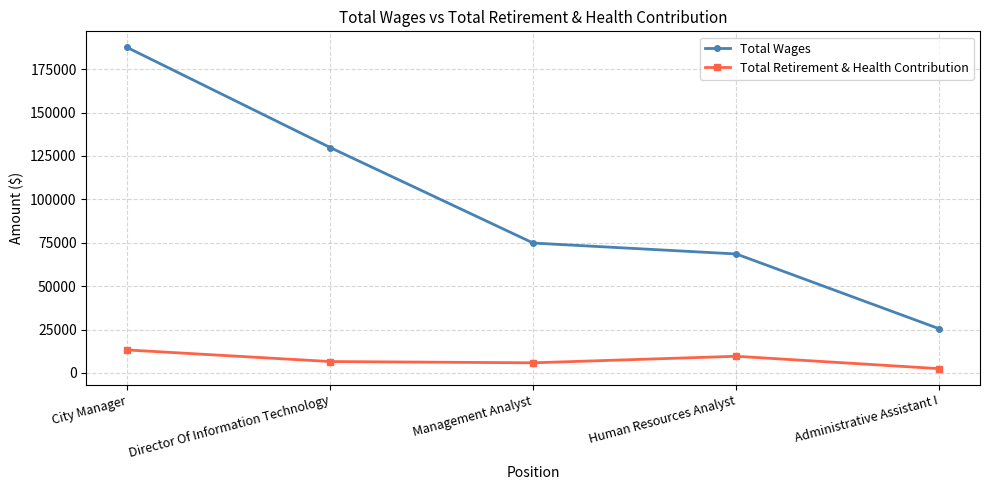

Rank the series by their average value, from highest to lowest.

Total Wages, Total Retirement & Health Contribution